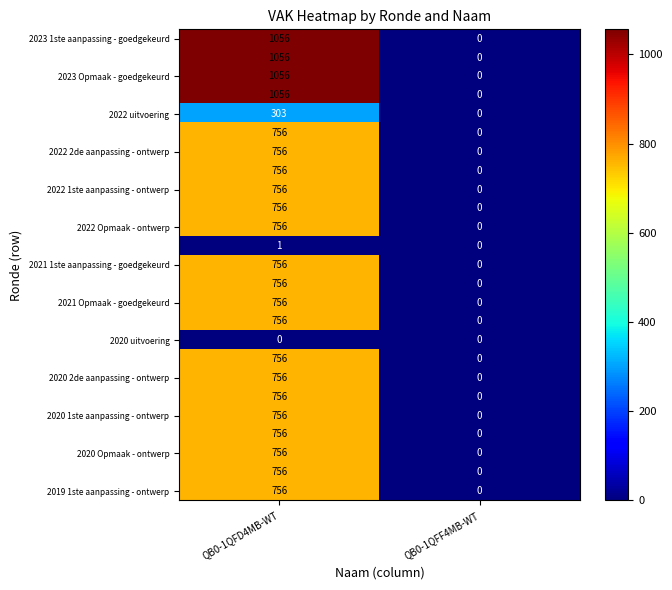

What is the greatest value displayed?

1056